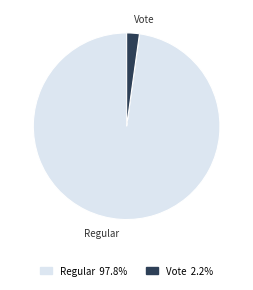

Rank the categories by value from highest to lowest.

Regular, Vote